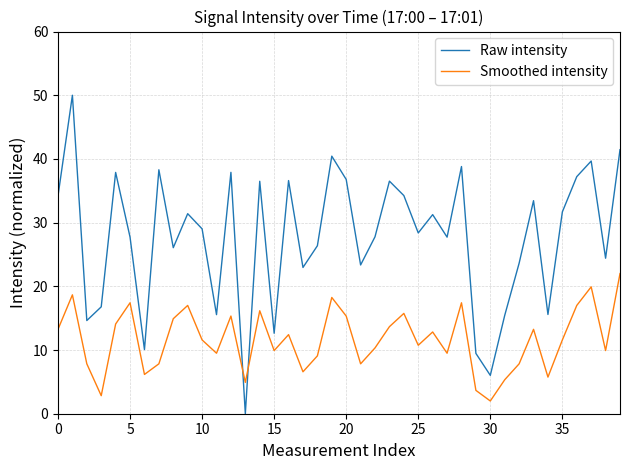

Which series has the widest spread of values?

Raw intensity